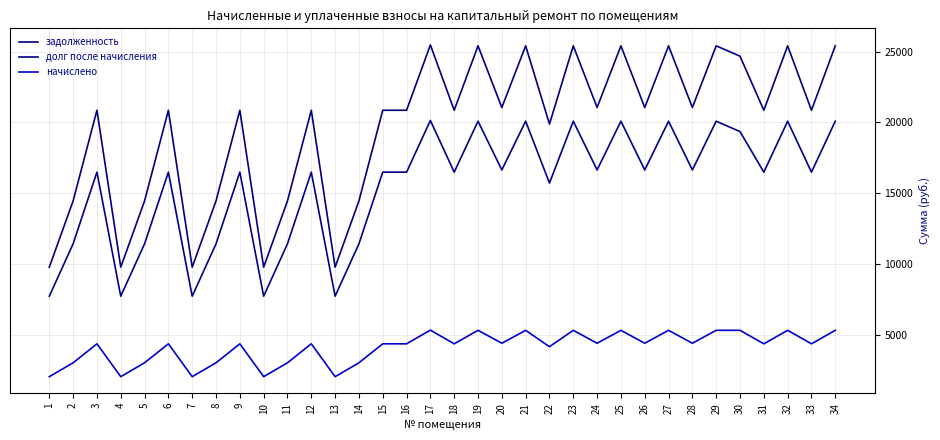

At which label is задолженность closest to 13931?

22